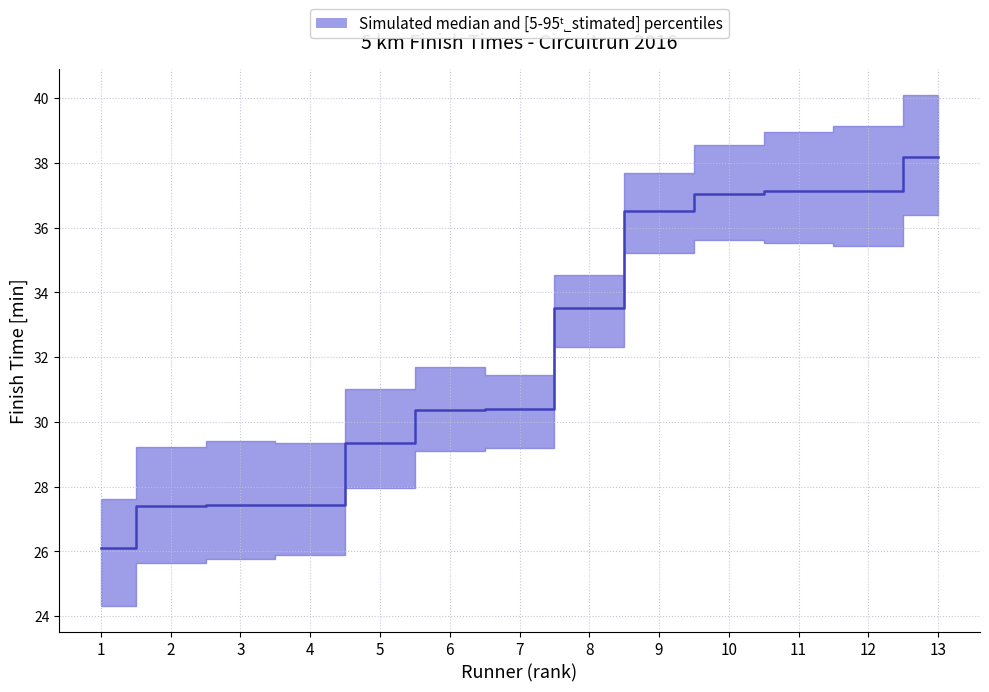

How many values in the upper series are below 30?

5